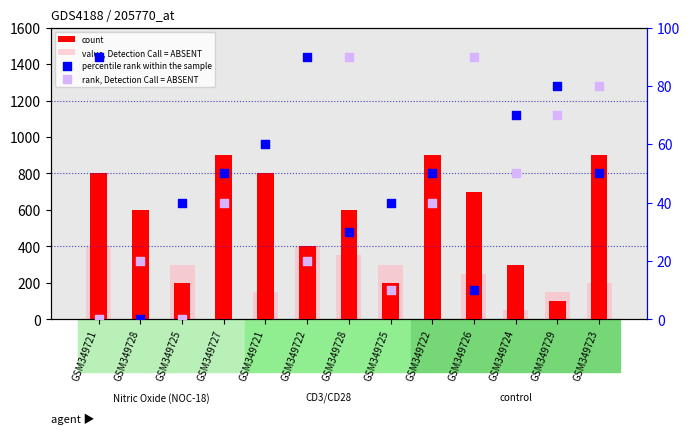

At how many categories does at least one series exceed 77?

13